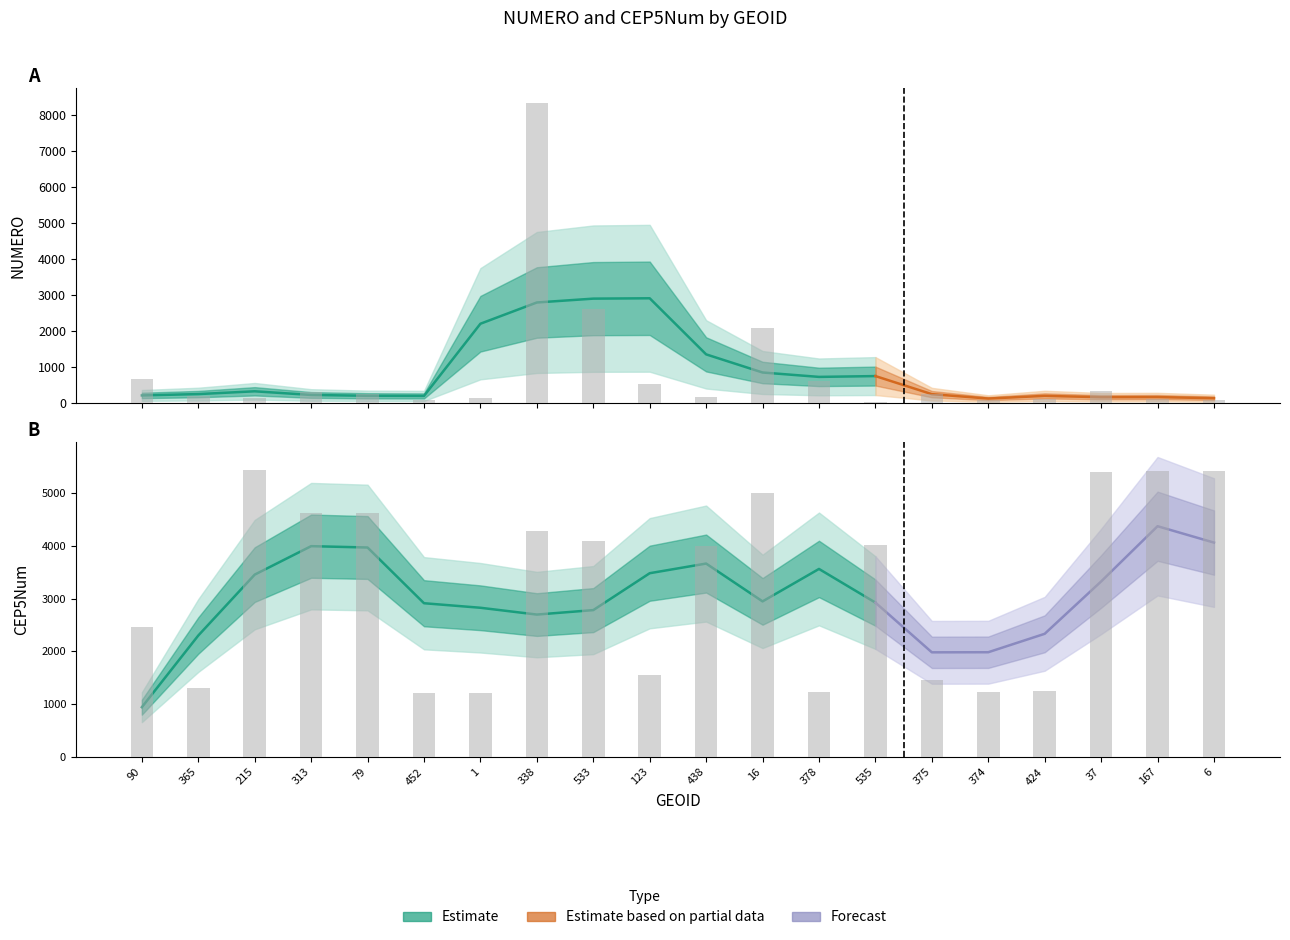

What is the label of the 14th bar from the left?

535